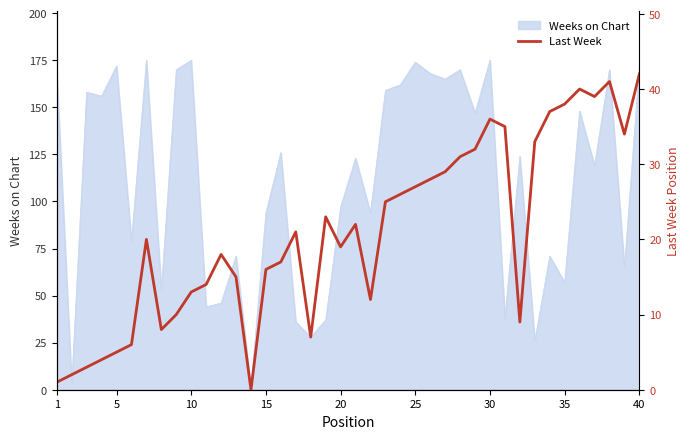

What is the highest value of the Weeks on Chart series?

175